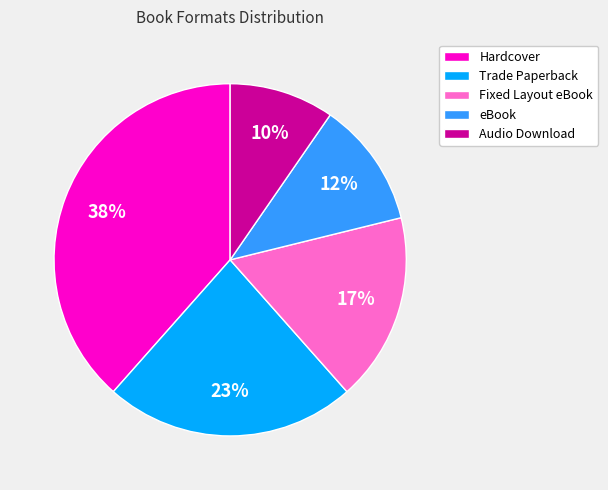

Is Hardcover the majority of the pie?

No